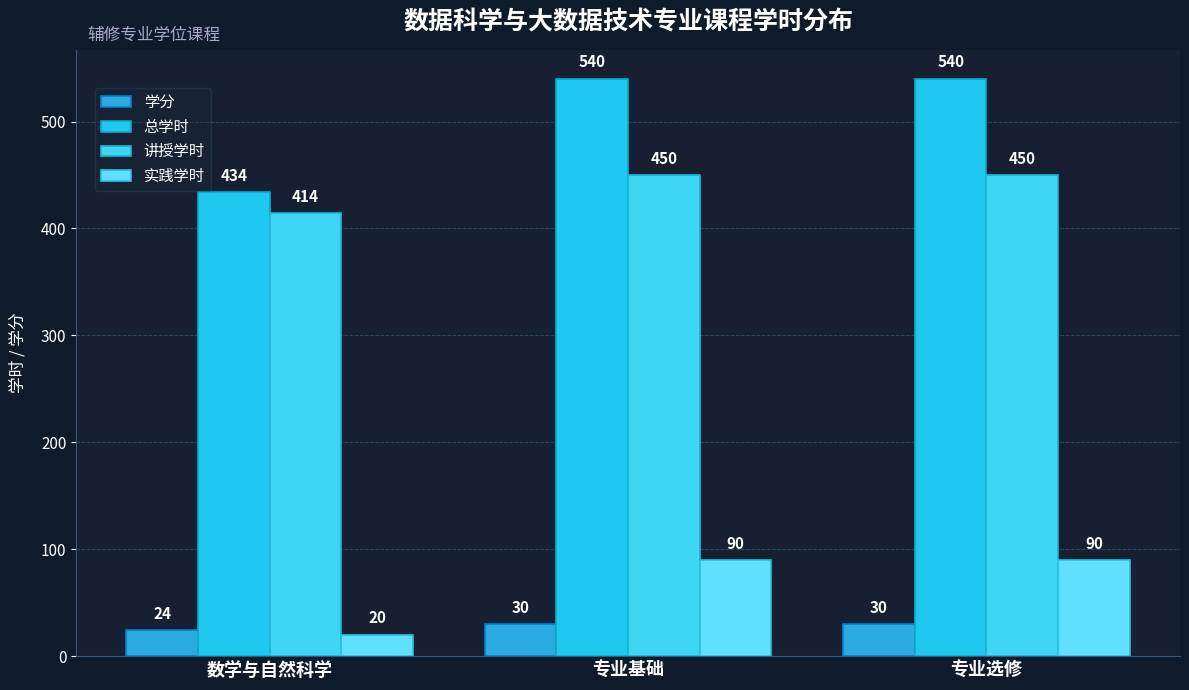

What is the maximum value shown in the chart?

540